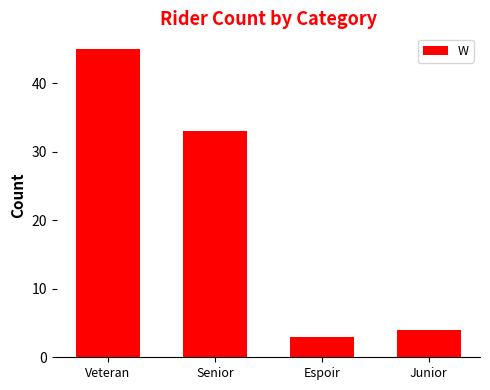

What is the value of the 2nd bar from the left?

33